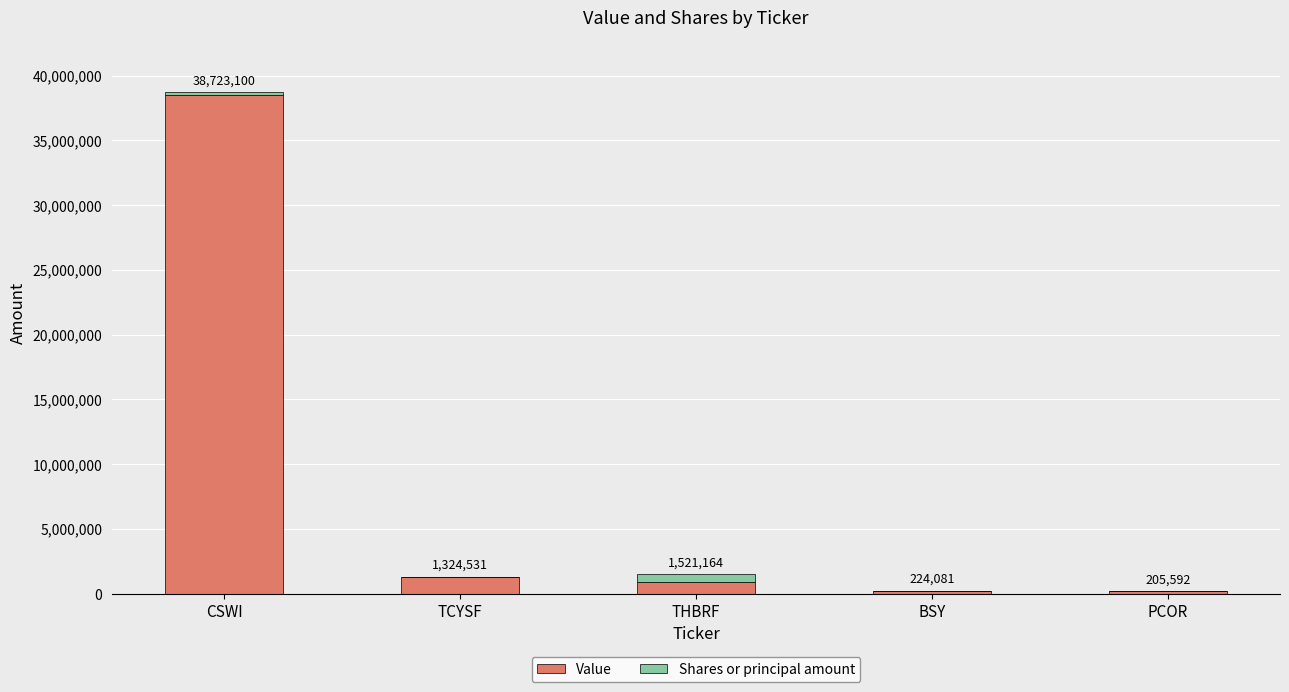

Are the bars grouped side by side (vs. stacked)?

No